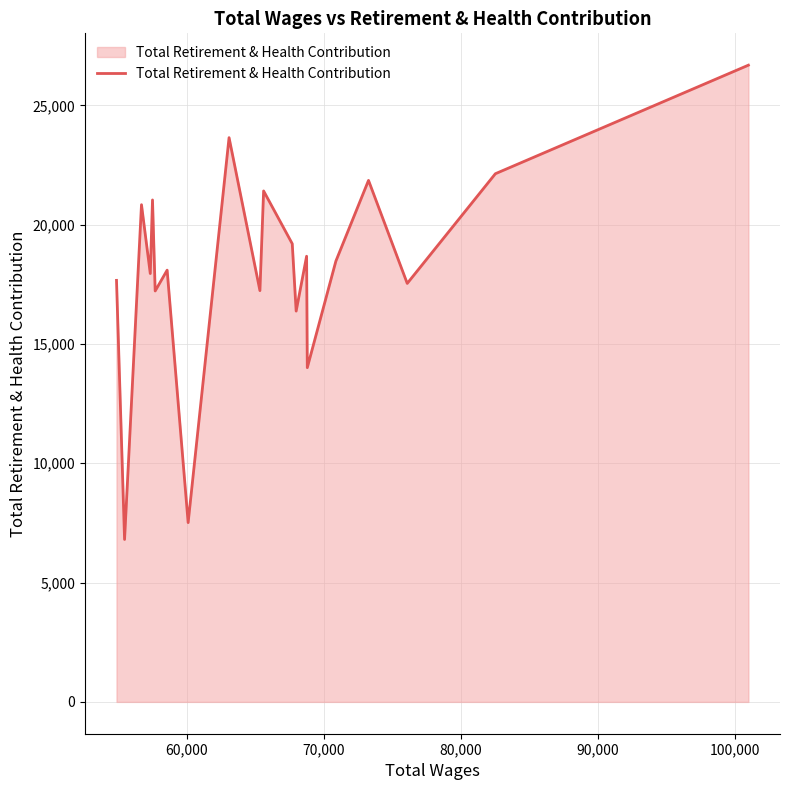

What is the difference between the maximum and minimum values?

19876